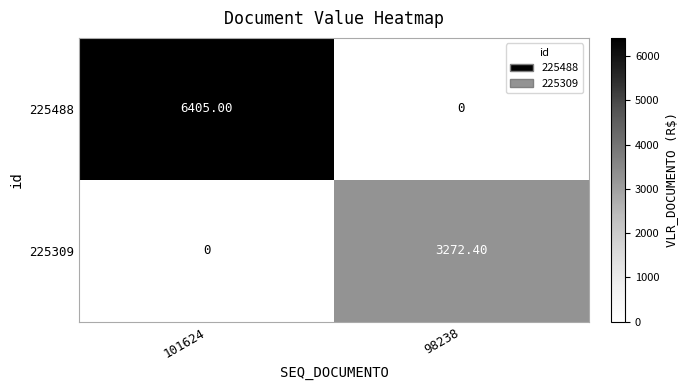

What is the sum of all 225488 values?

6405.0